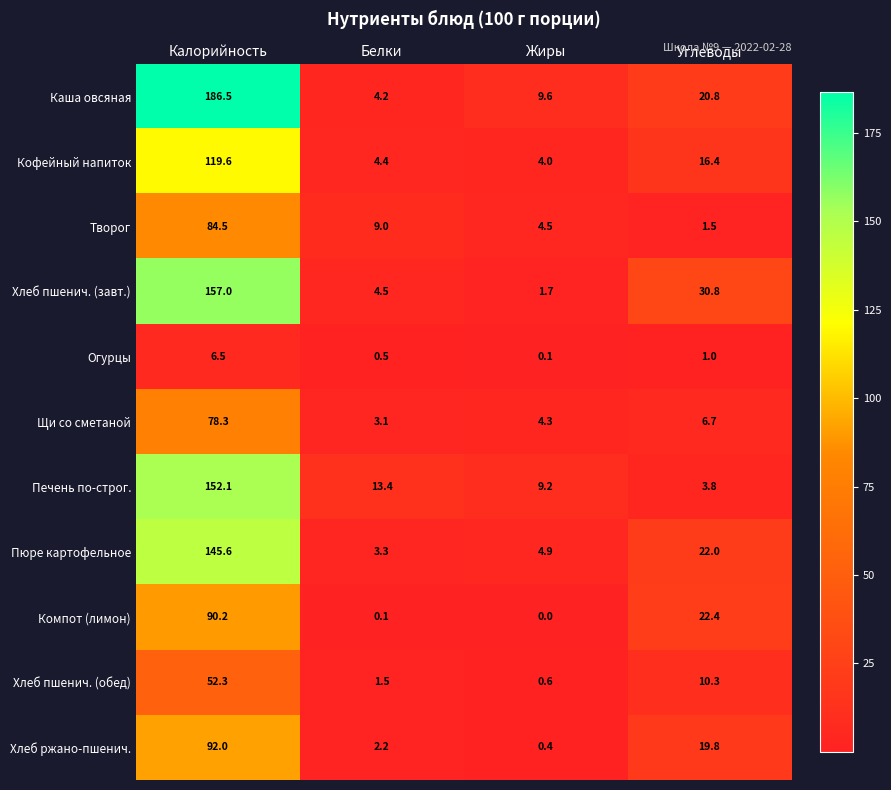

What is the average value of the Кофейный напиток series?

36.1